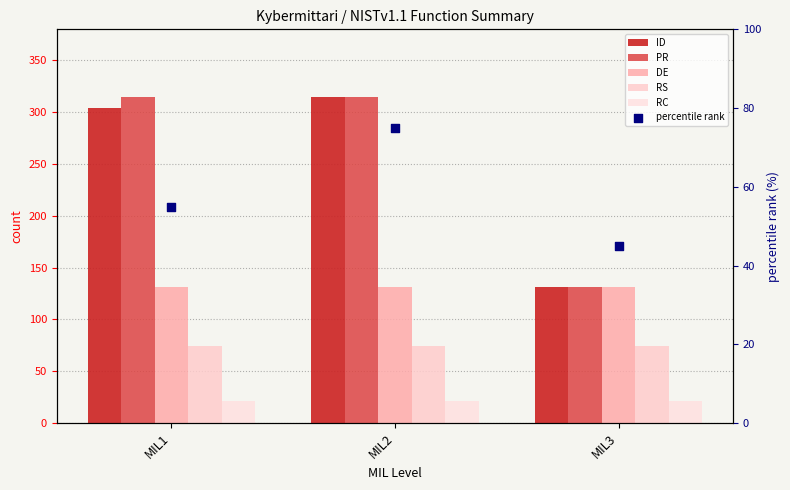

At which category is the sum across all series the highest?

MIL2